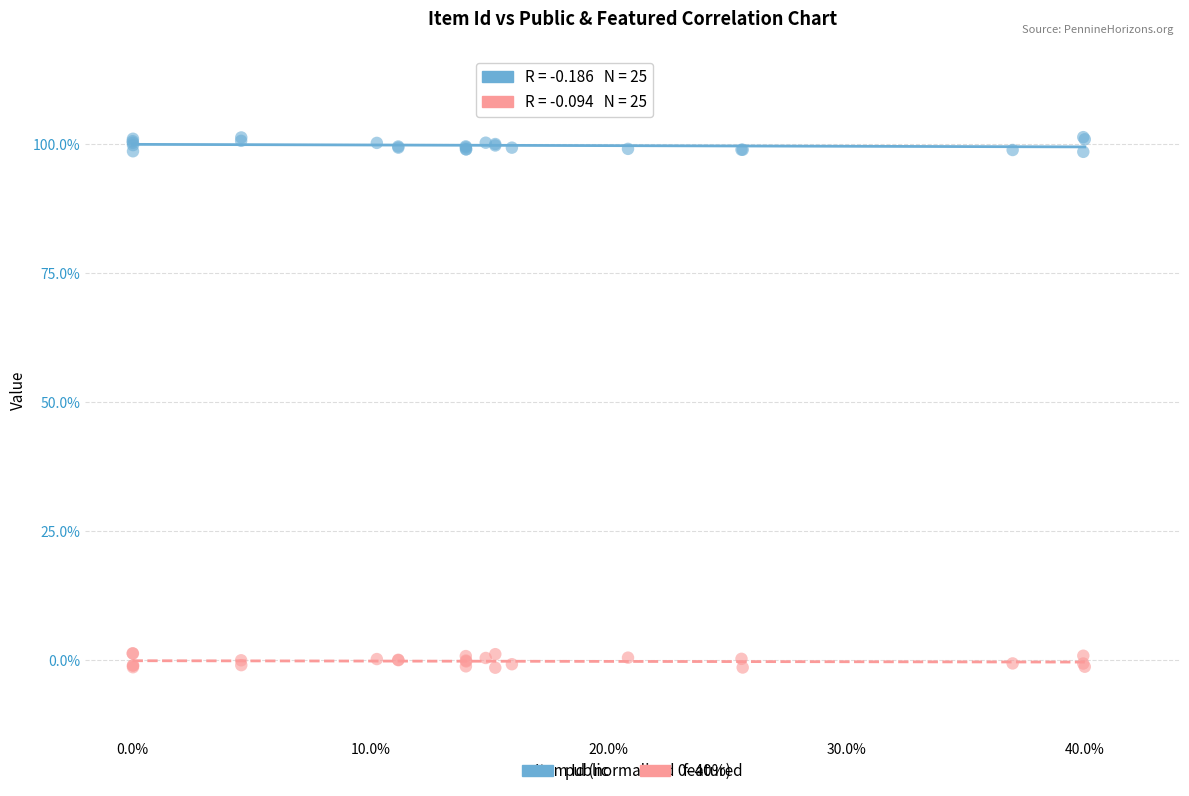

What are all the series names shown in the legend?

public, featured